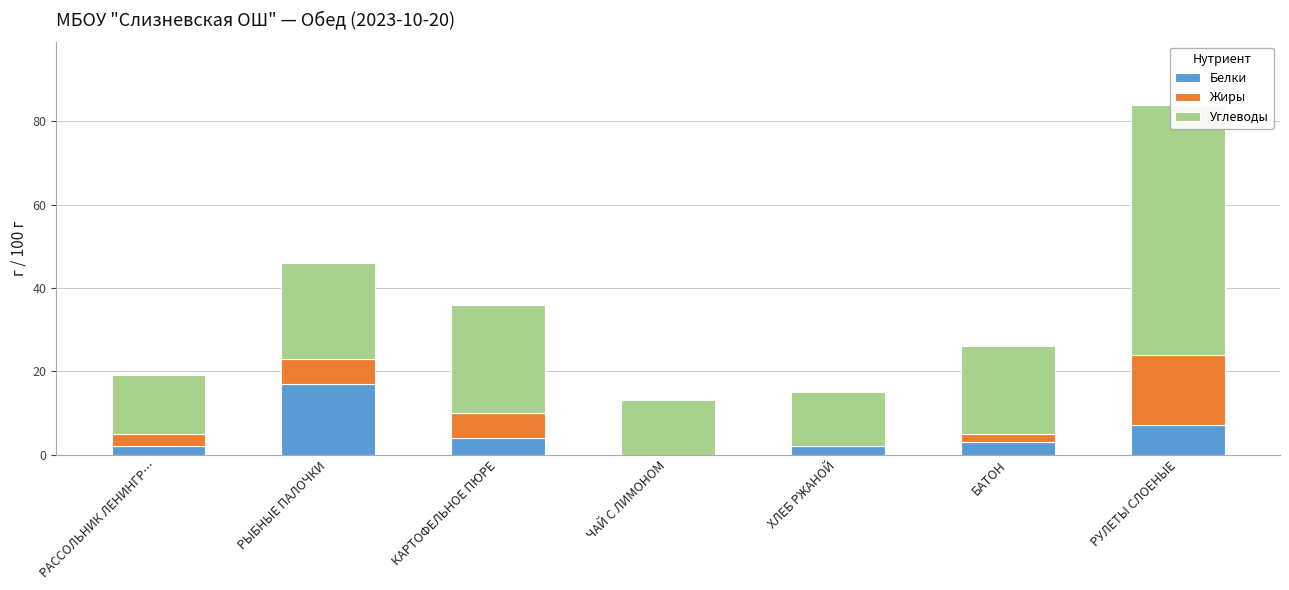

The Углеводы series shows 13 at ЧАЙ С ЛИМОНОМ. True or false?

True